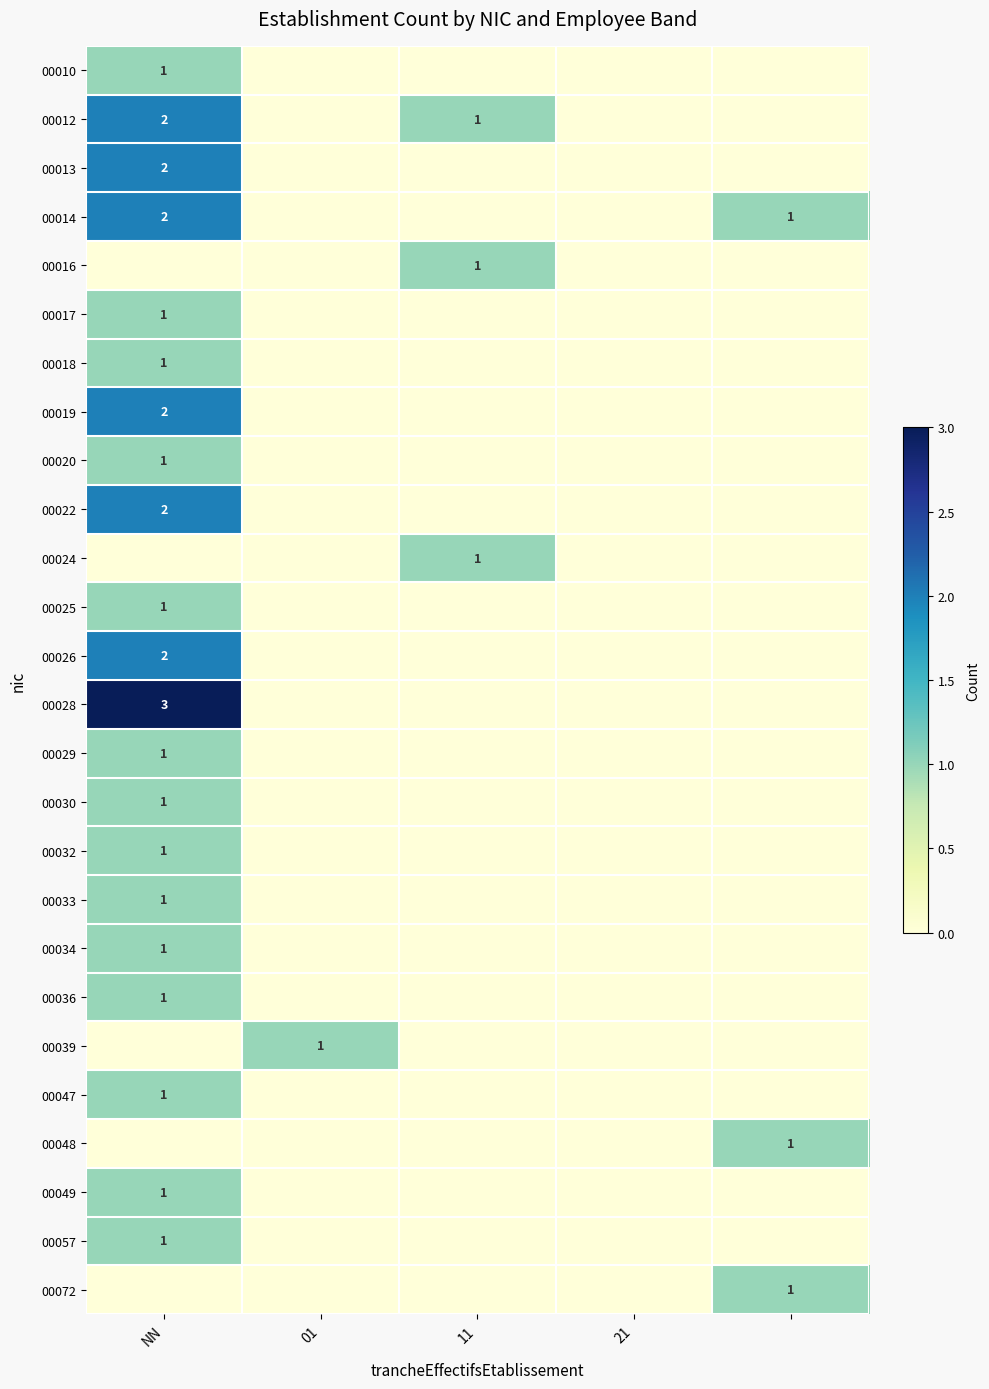

Is it true that 00033 equals 0 at 01?

True